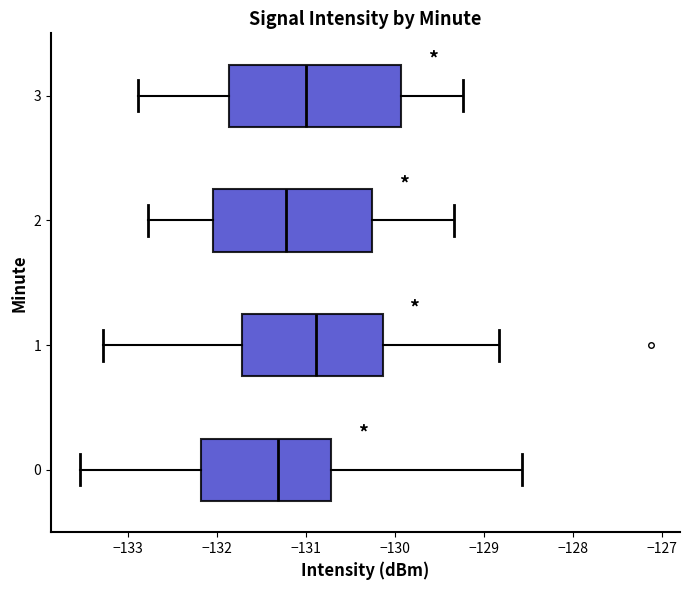

Reading bottom to top, transcribe this box plot: for each box, give where its median line is, the range the box spans, and where its two whiskers end, as read against the x-axis. The values are not printed on the chart, so give them approximately, as read against the axis.

0: median -131.3, box -132.2 to -130.7, whiskers -133.5 to -128.6
1: median -130.9, box -131.7 to -130.1, whiskers -133.3 to -128.8
2: median -131.2, box -132.0 to -130.3, whiskers -132.8 to -129.3
3: median -131.0, box -131.9 to -129.9, whiskers -132.9 to -129.2